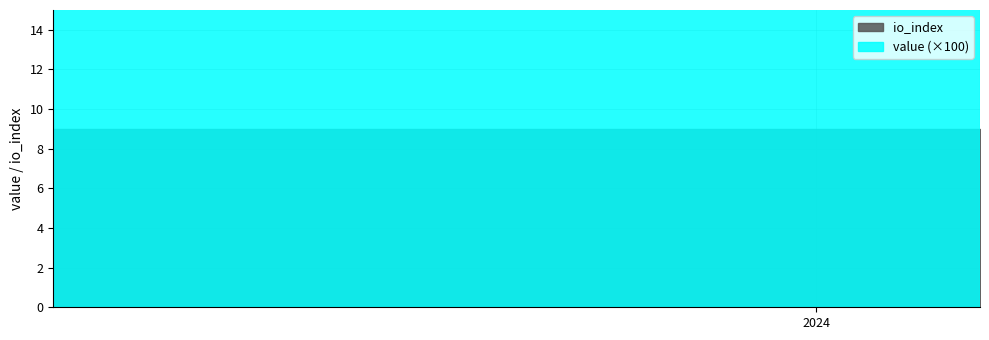

What is the average value of the io_index series?

9.0